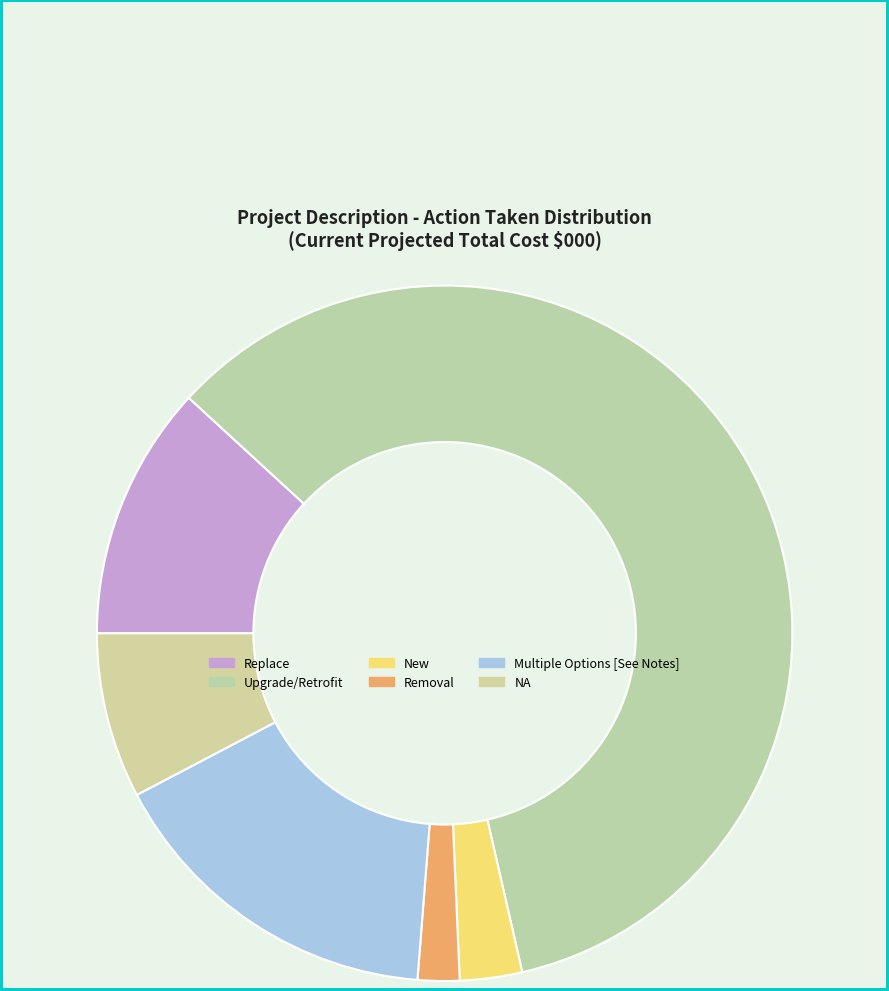

What is the ratio of the value at Upgrade/Retrofit to the value at Multiple Options [See Notes]?

3.7